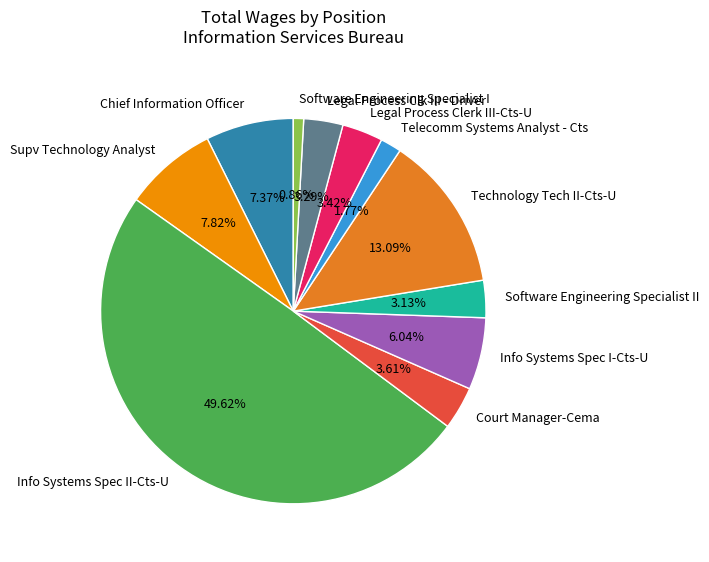

Which has a higher value, Technology Tech II-Cts-U or Chief Information Officer?

Technology Tech II-Cts-U